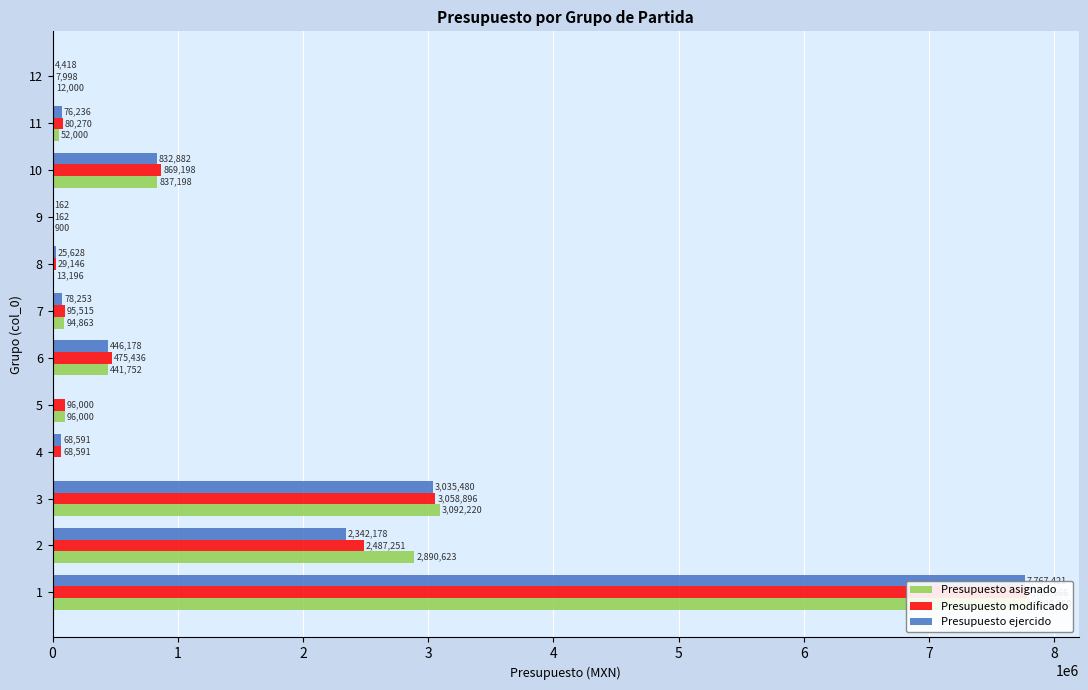

How many series are shown in this chart?

3